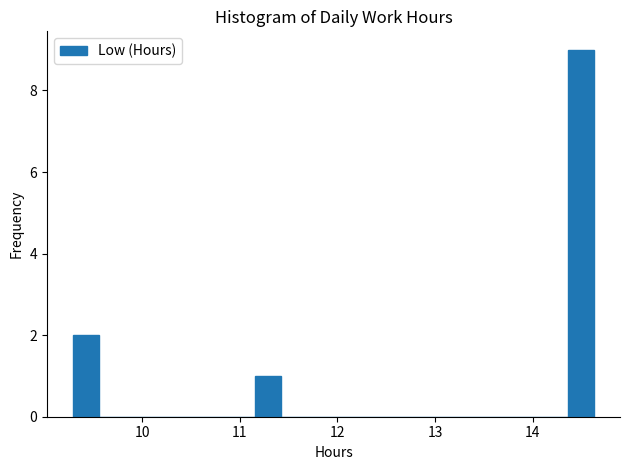

Read against the x-axis, roughly where is the centre of the tallest bar?

14.5